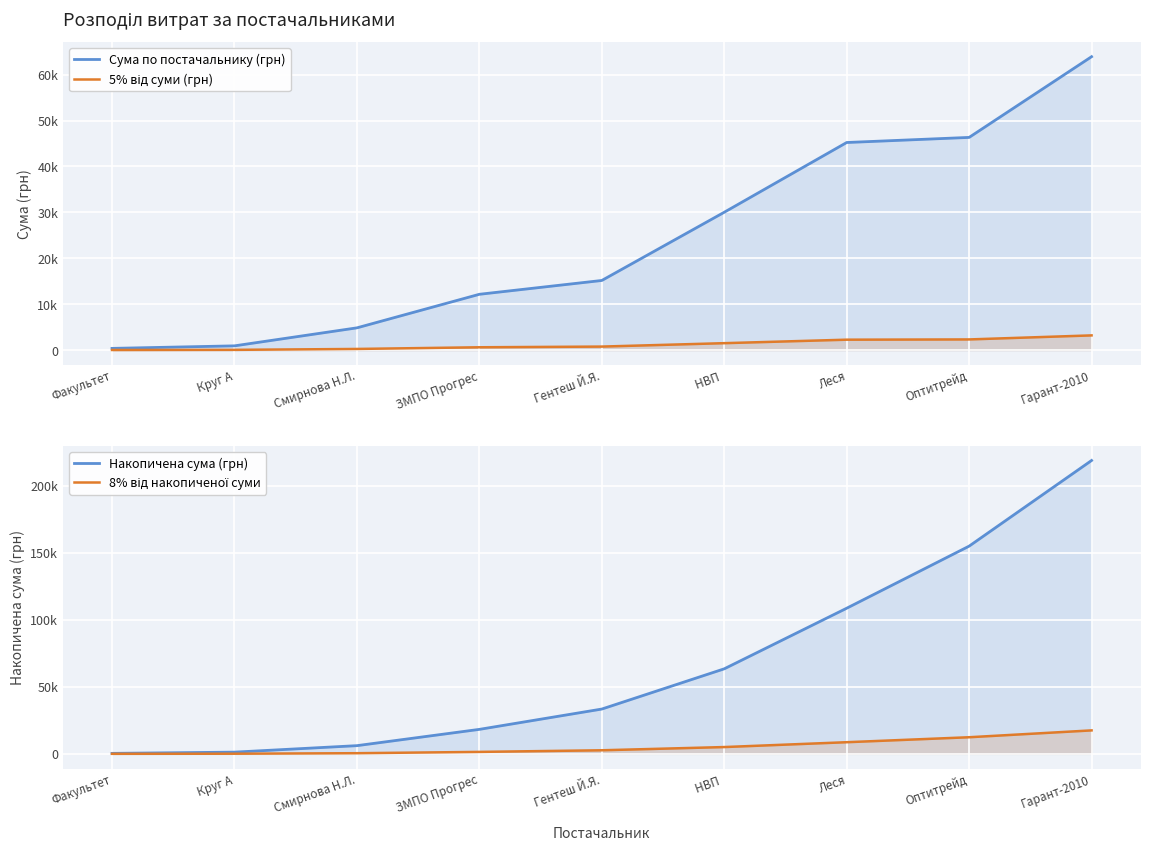

What value does the Накопичена сума (грн) series have at НВП ?

63440.8